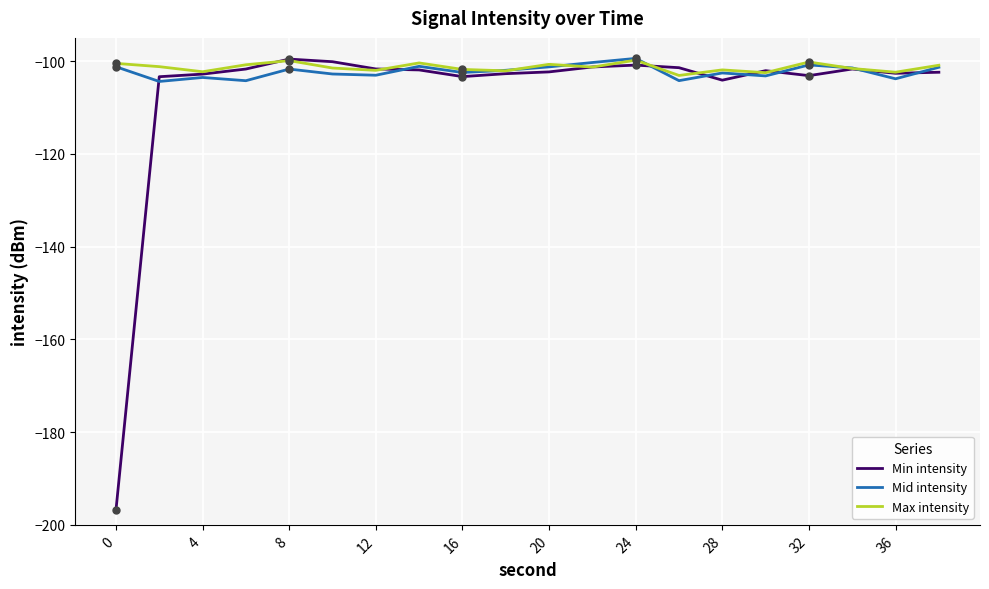

Which series has the widest spread of values?

Min intensity